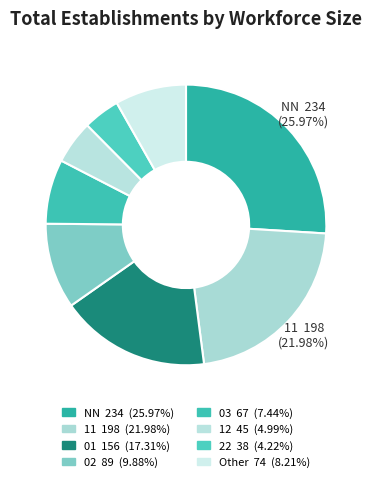

How many slices are in this pie chart?

8